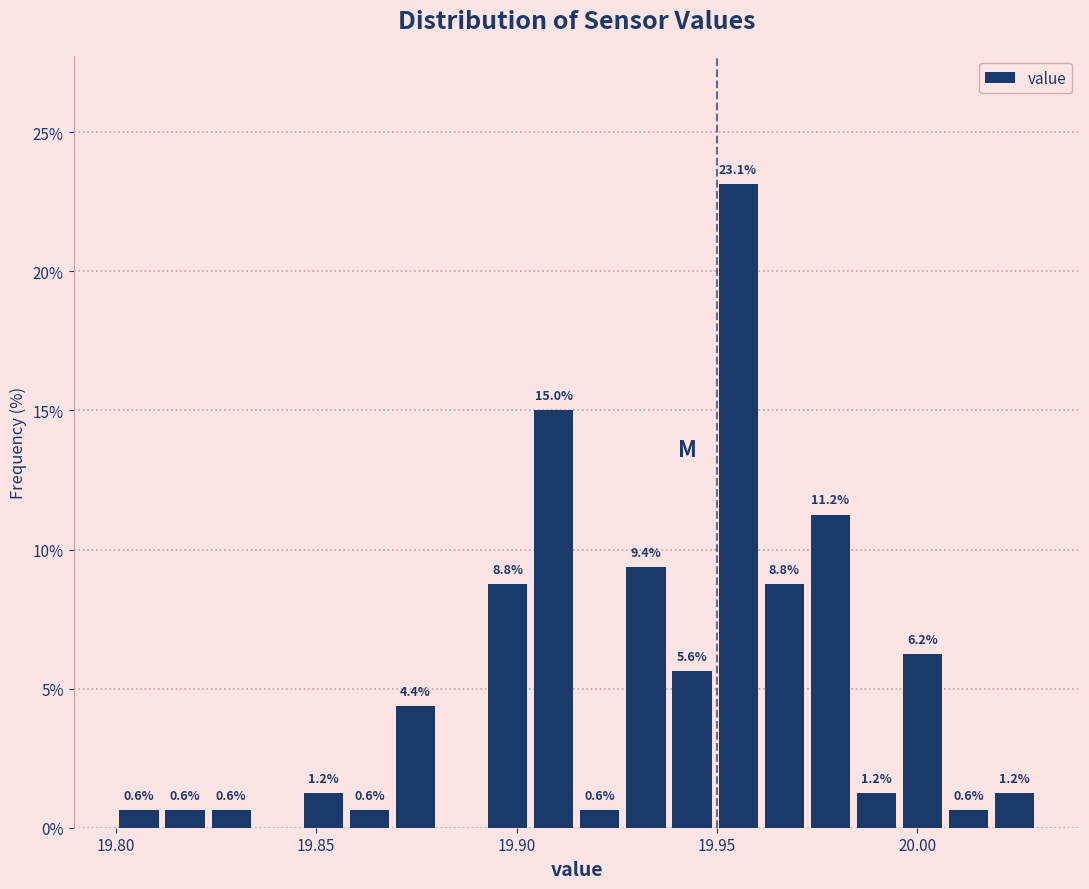

Around what value on the x-axis is the tallest bar? Give the approximate position of its centre, as read against the axis.

19.955